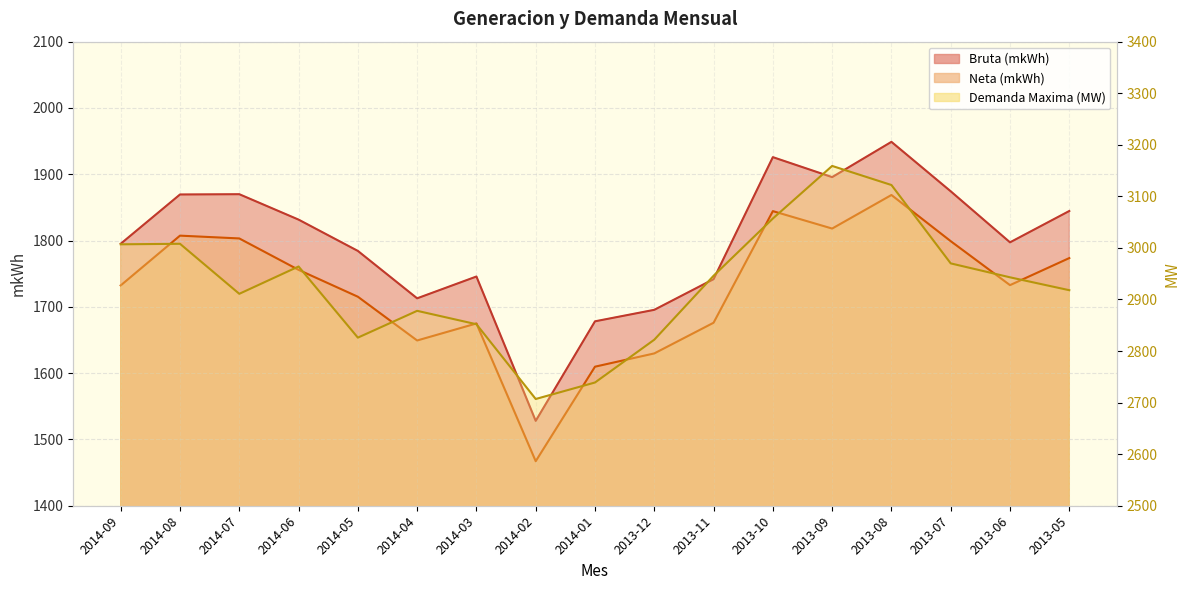

True or false: Bruta (mkWh) and Neta (mkWh) intersect in this chart.

False